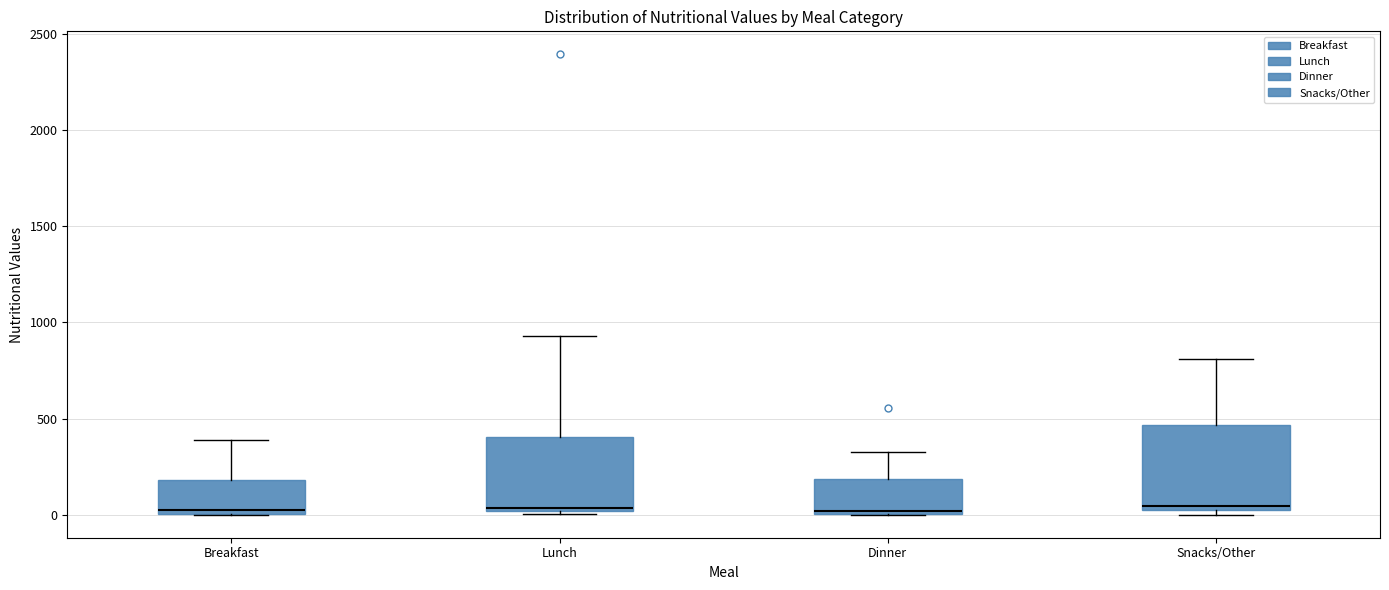

Reading left to right, transcribe this box plot: for each box, give where its median line is, the range the box spans, and where its two whiskers end, as read against the y-axis. The values are not printed on the chart, so give them approximately, as read against the axis.

Breakfast: median 0 (just above the box's lower edge), box 0 to 200, whiskers 0 to 400
Lunch: median 50, box 0 to 400, whiskers 0 (just below the box's lower edge) to 950
Dinner: median 0 (just above the box's lower edge), box 0 to 200, whiskers 0 to 300
Snacks/Other: median 50, box 0 to 450, whiskers 0 (just below the box's lower edge) to 800